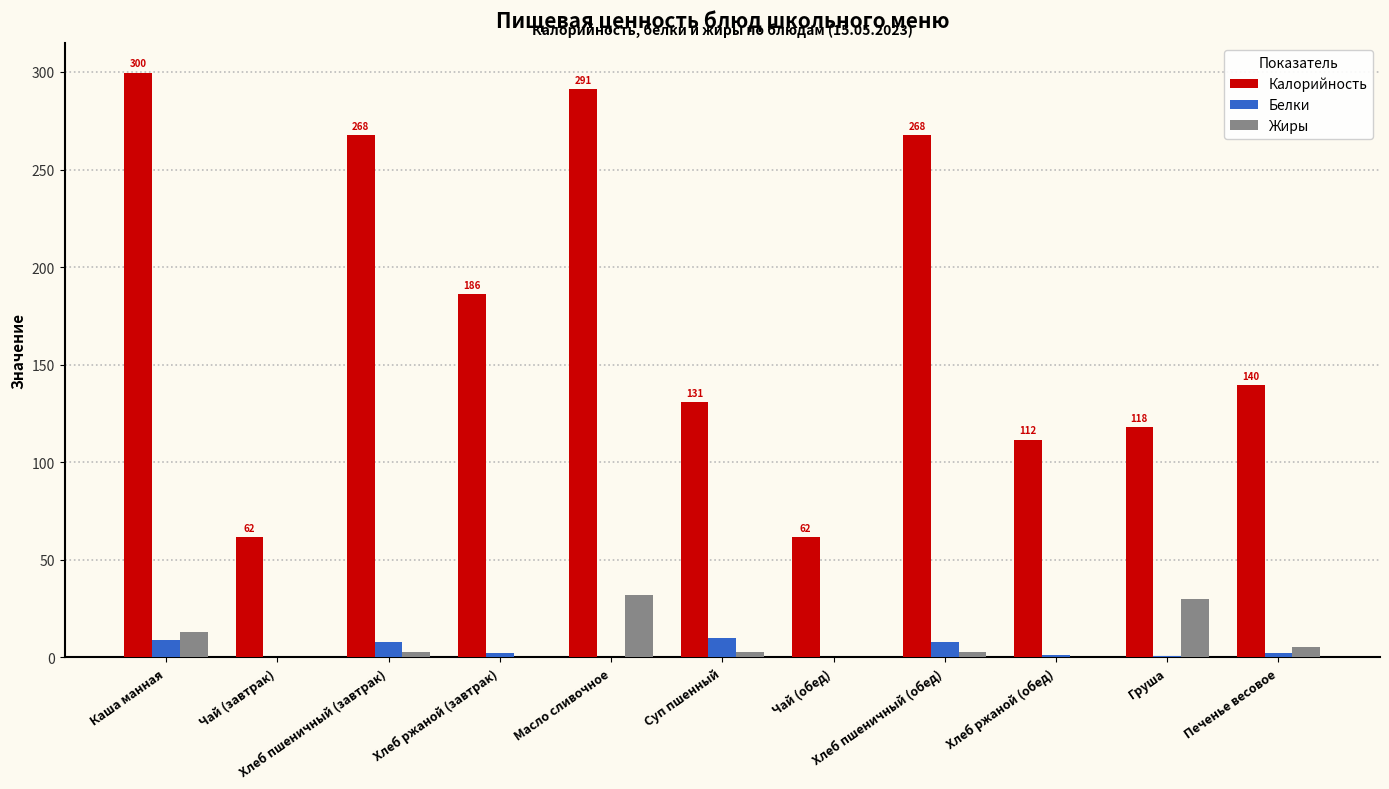

What is the sum of all Белки values?

41.9